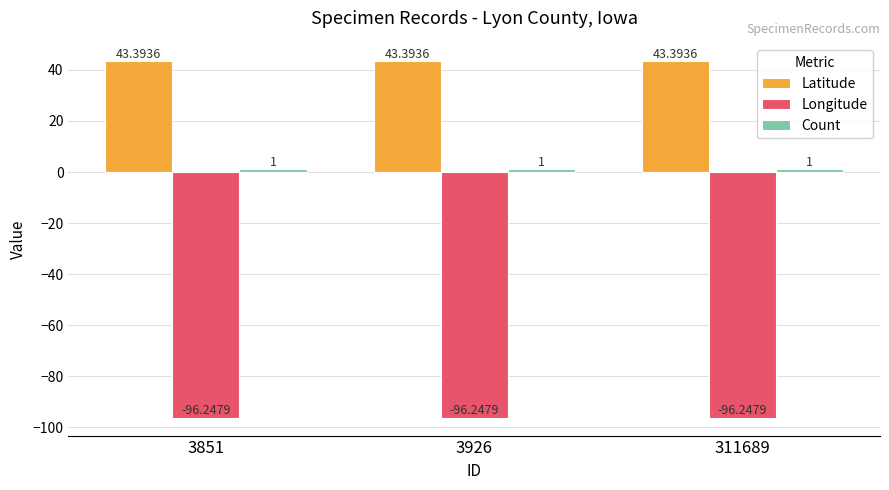

The Latitude series shows 43.4 at 311689. True or false?

True